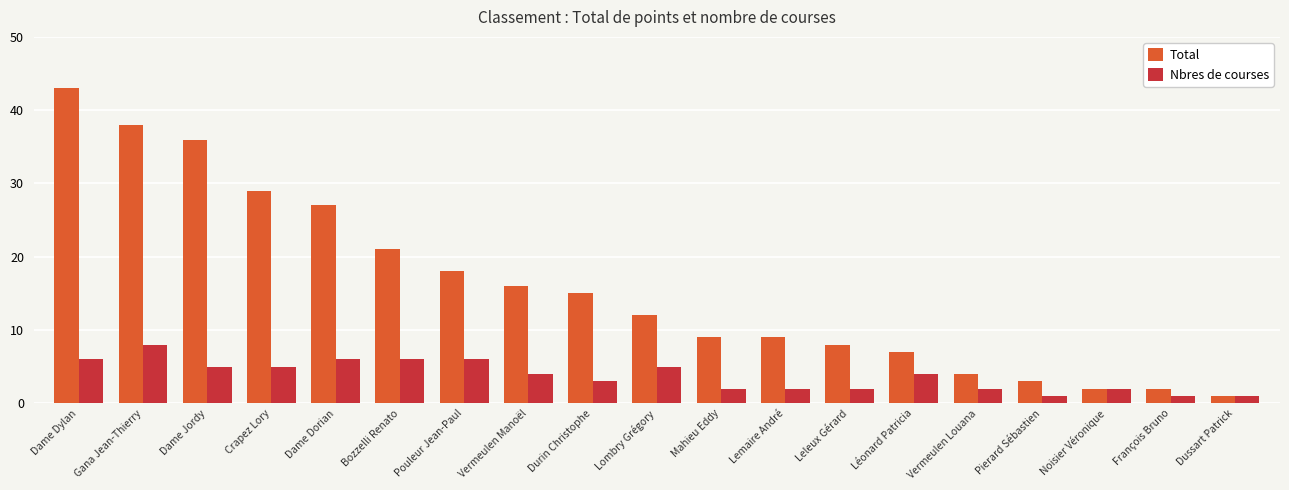

What is the difference between the second highest and second lowest values in the Nbres de courses series?

5